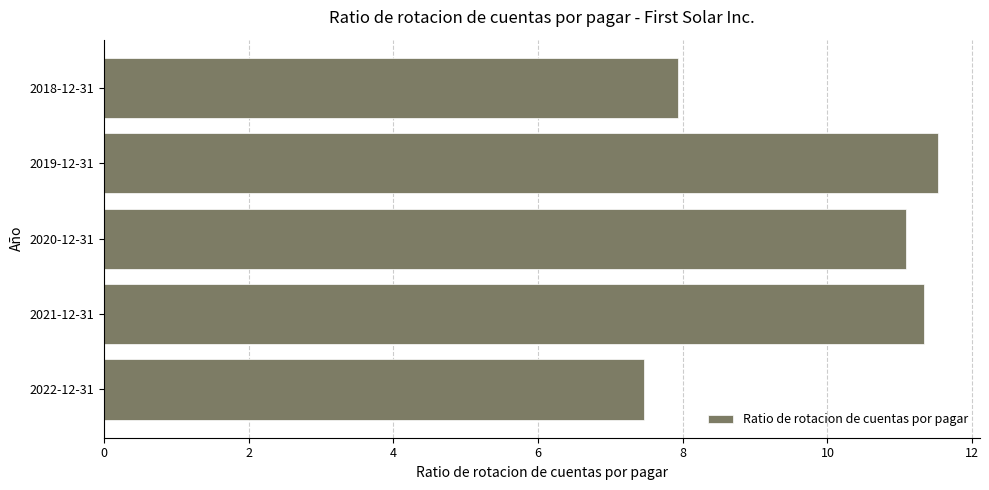

Reading top to bottom, what are all the values shown in this chart?

2018-12-31=7.9	2019-12-31=11.5	2020-12-31=11.1	2021-12-31=11.3	2022-12-31=7.5